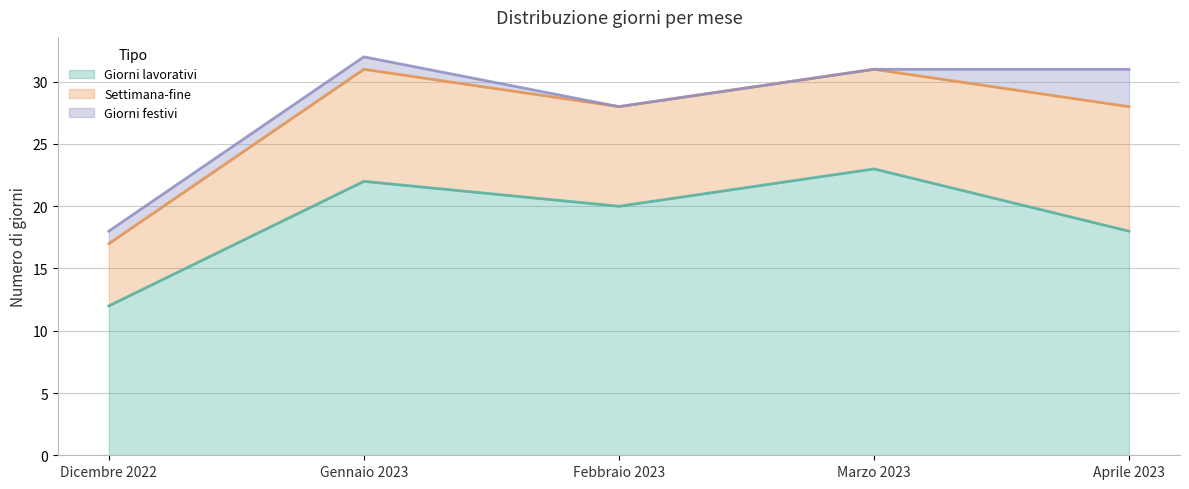

How many series are shown in this chart?

3